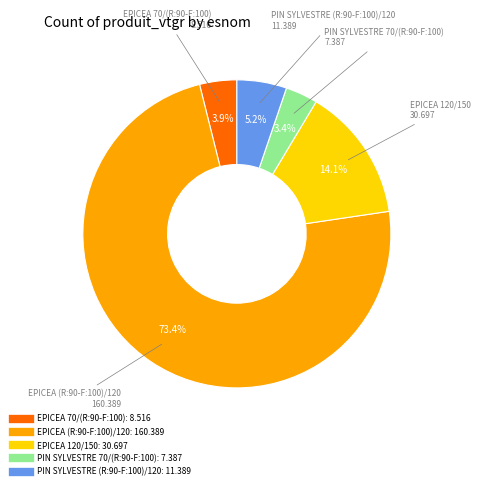

To the nearest percent, what is the difference between the largest and smallest slice percentages?

70%